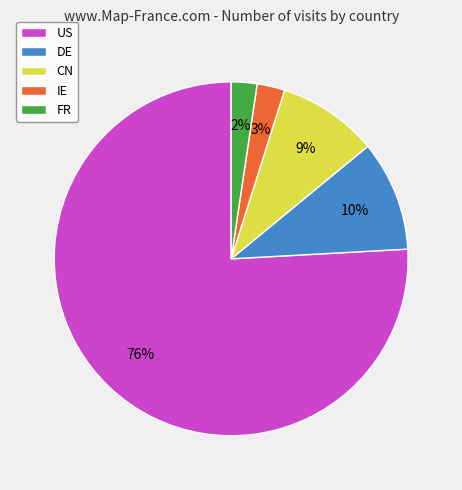

Combined, do DE and IE account for over 50%?

No